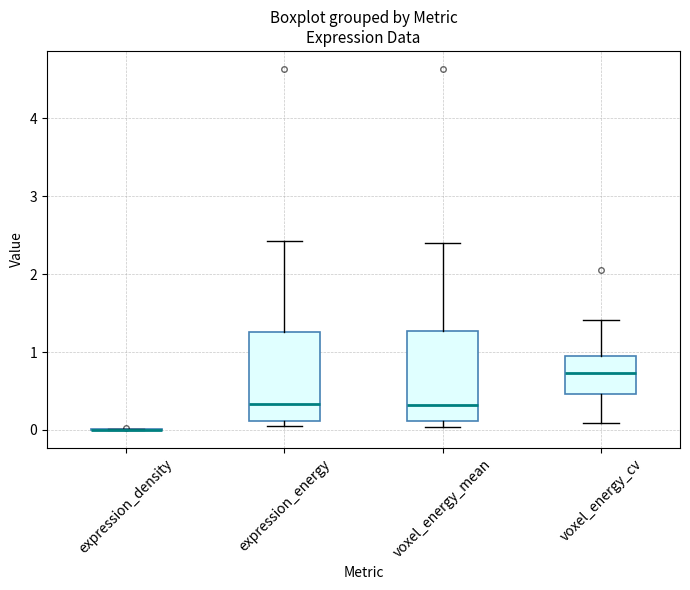

Where is the upper edge of the box for voxel_energy_mean on the y-axis? The values are not printed on the chart, so give them approximately, as read against the axis.

1.3